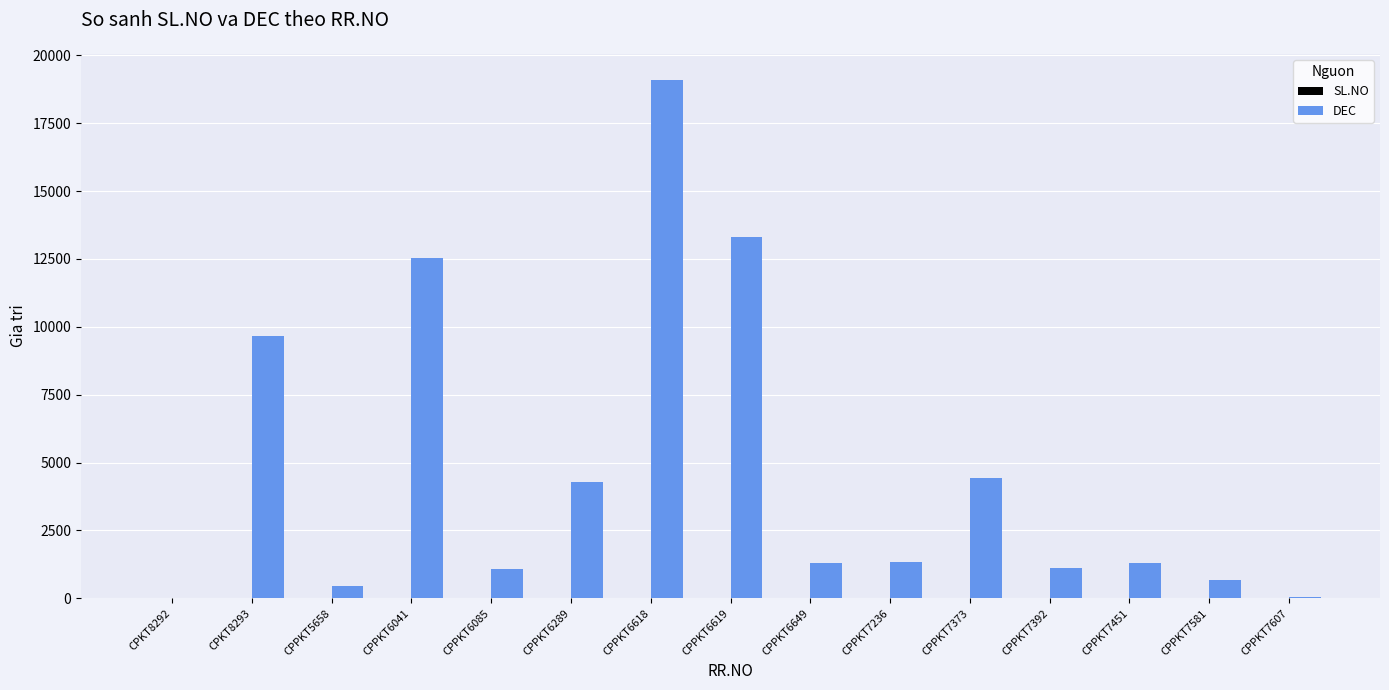

Which series has the largest total across all categories?

DEC